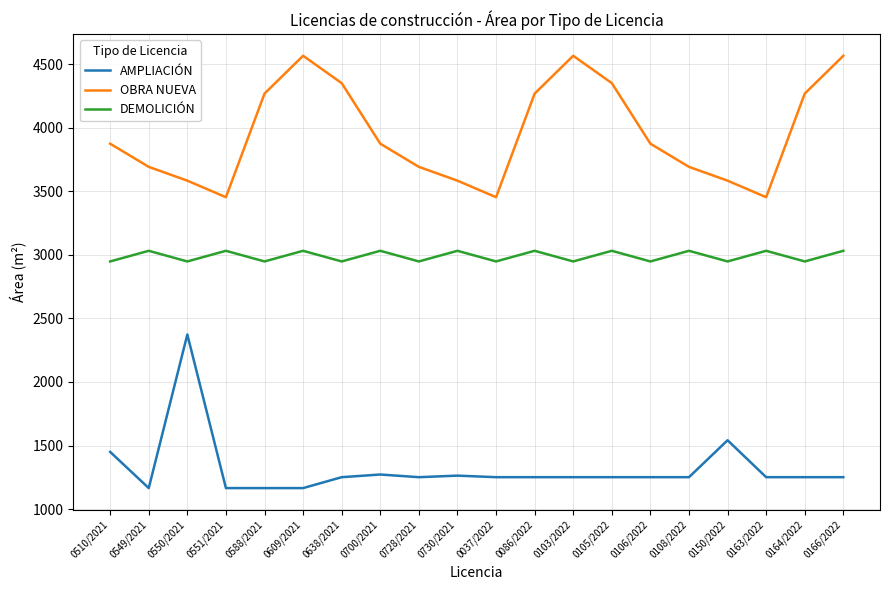

What is the sum of all DEMOLICIÓN values?

59787.5